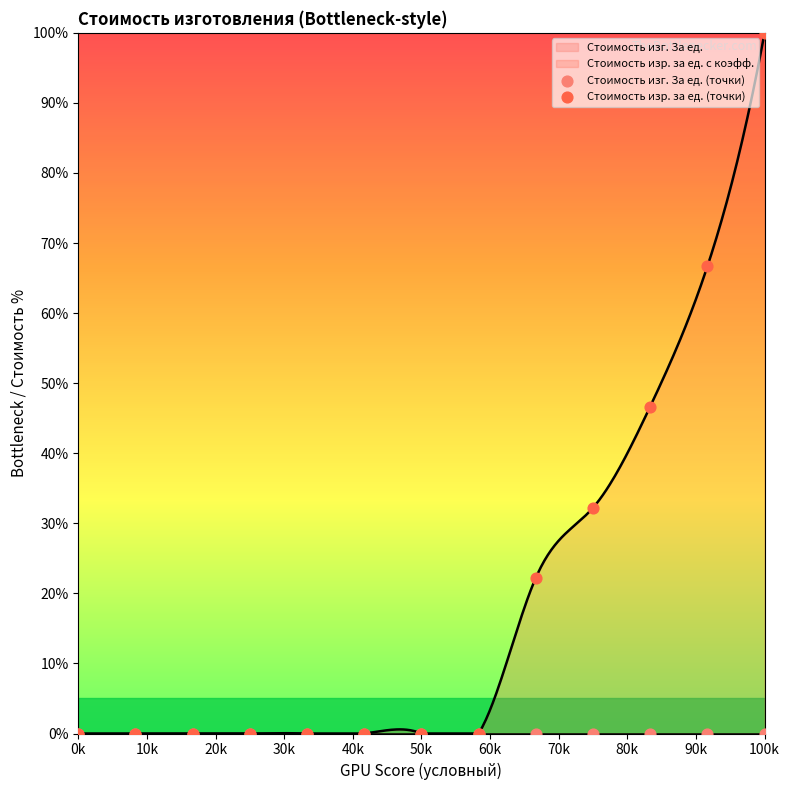

What is the highest value of the Стоимость изр. за ед. с коэфф. series?

100.0